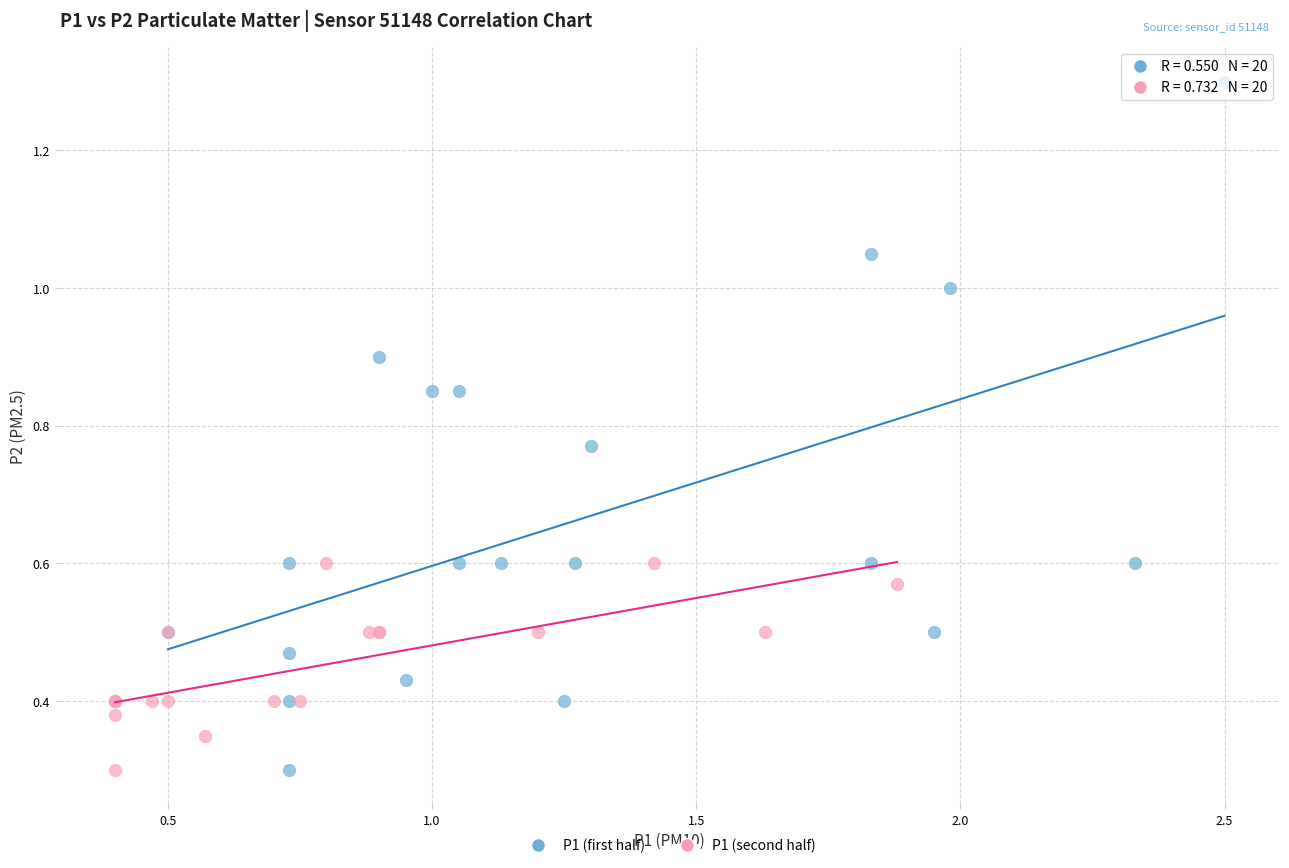

What are all the series names shown in the legend?

P1 (first half), P1 (second half)